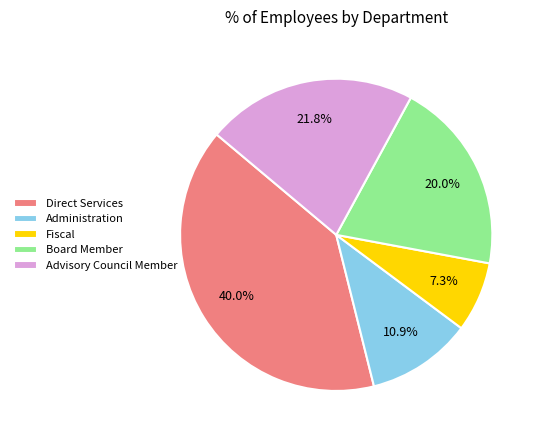

True or false: Direct Services accounts for 27% of the total.

False